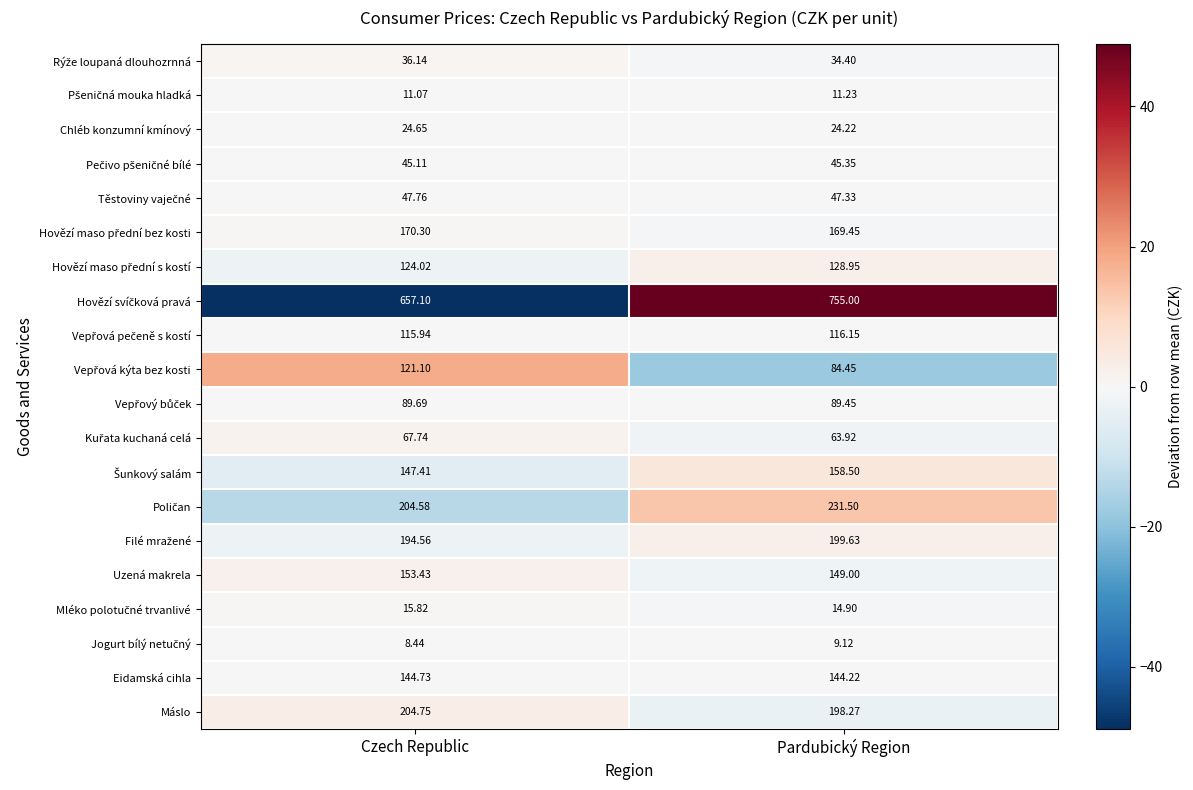

Which category has the lowest value across all series?

Czech Republic